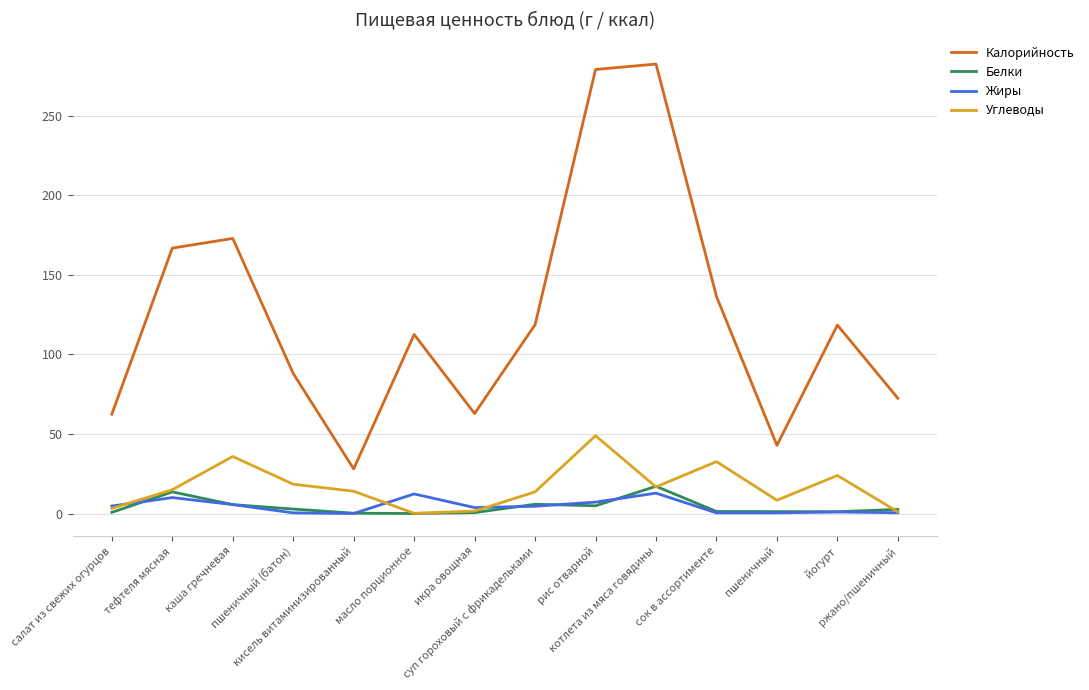

At which category is the sum across all series the highest?

рис отварной